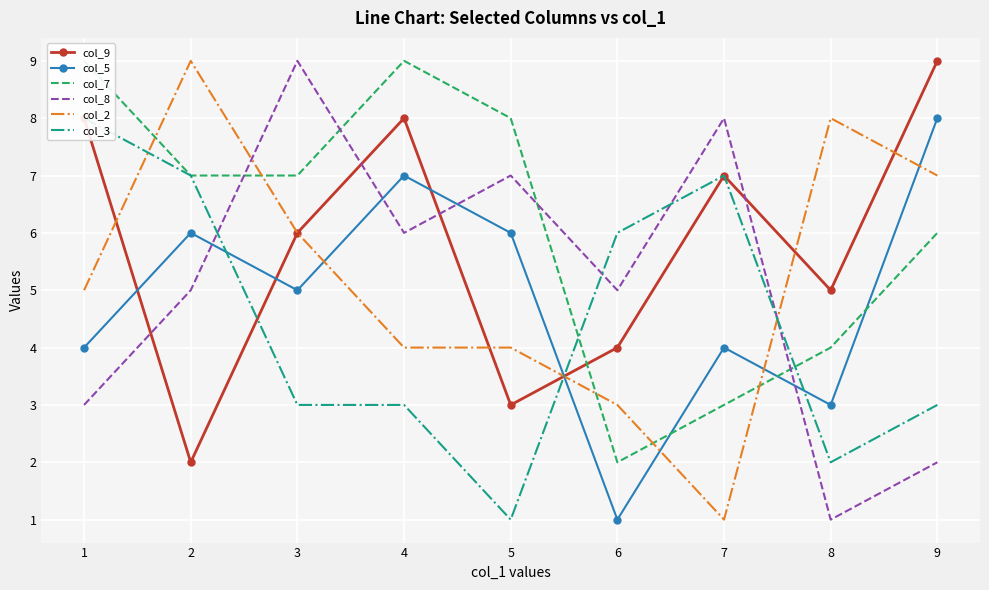

How many interior local peaks does the col_5 series have?

3